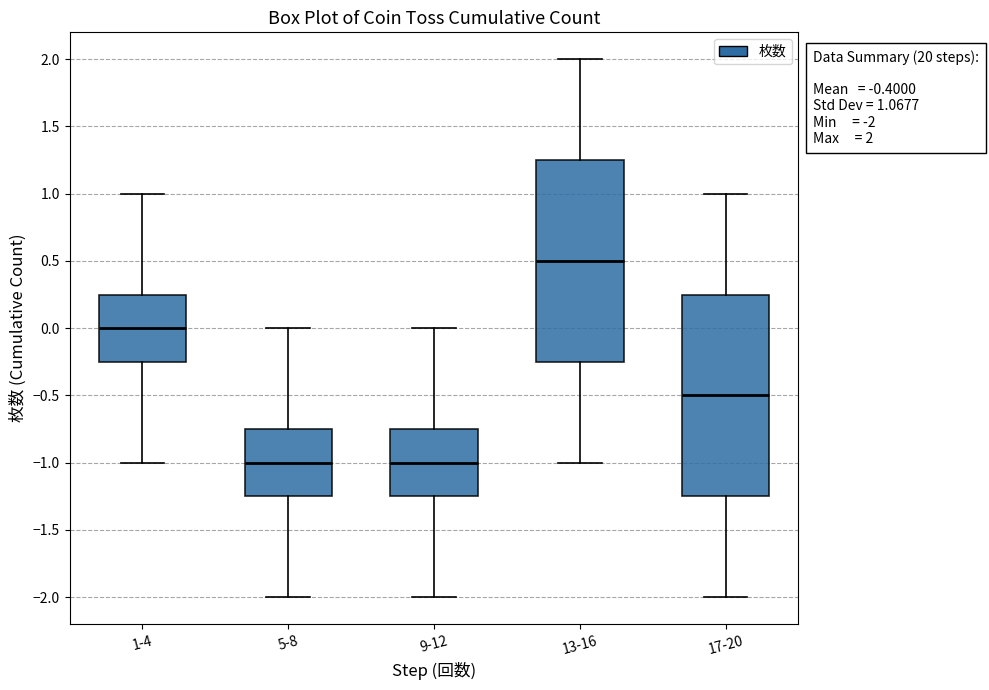

Which box has the highest median line?

13-16